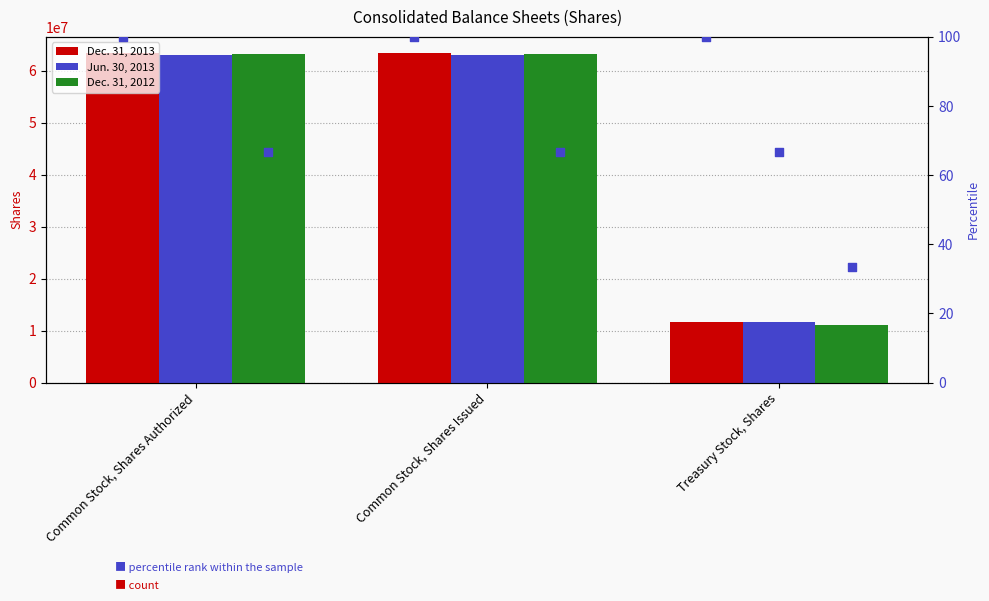

Which series has the largest Y range (max minus min)?

Dec. 31, 2012